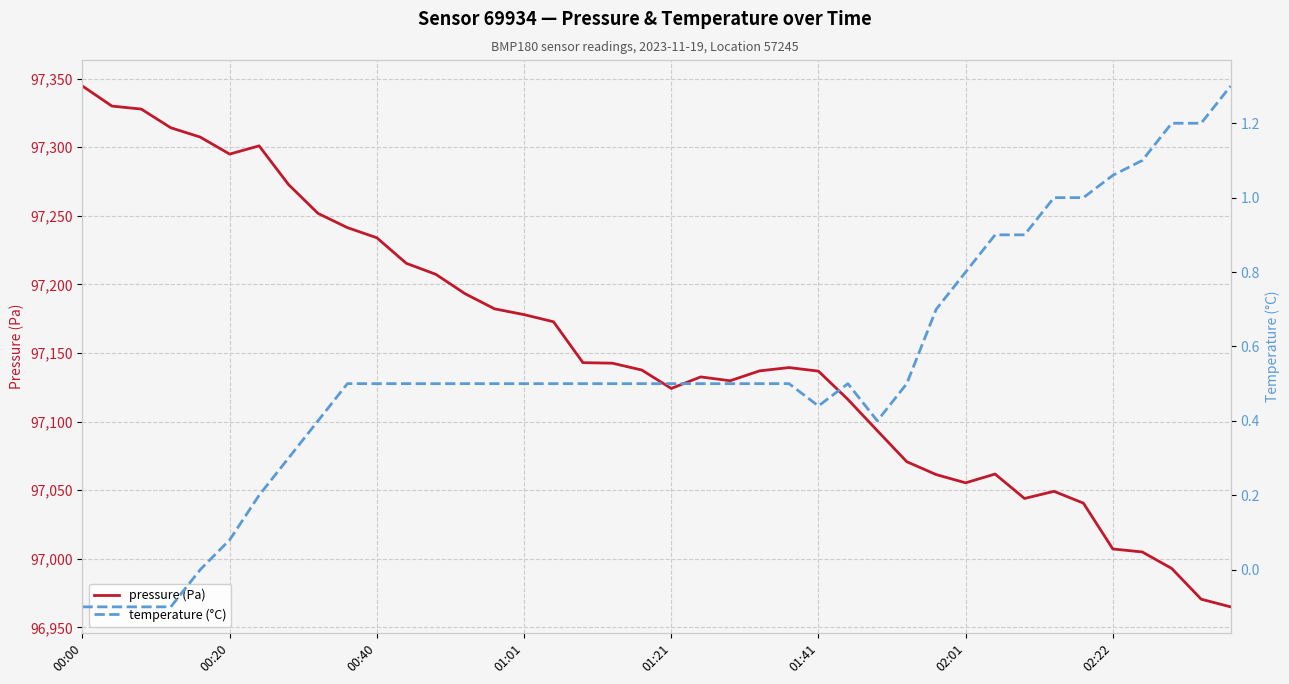

True or false: temperature (°C) and pressure (Pa) intersect in this chart.

False